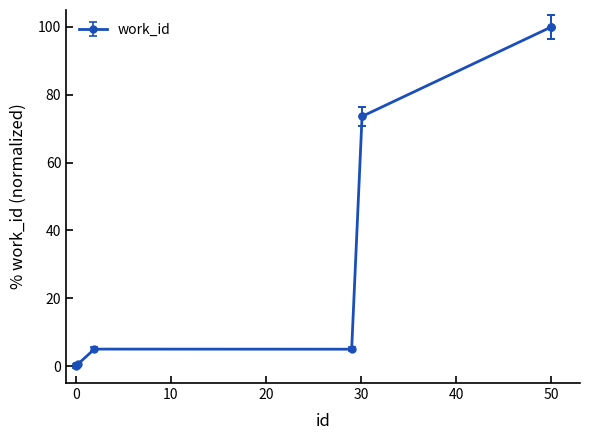

How many lines are shown in the chart?

1